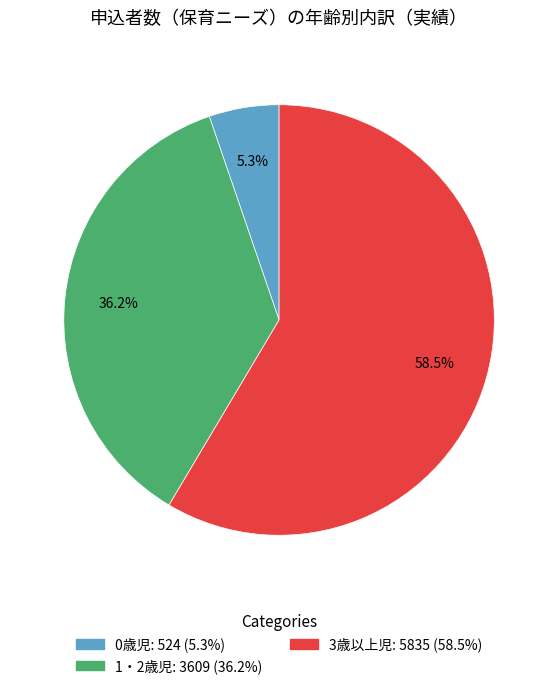

Between 1・2歳児 and 0歳児, which is larger?

1・2歳児